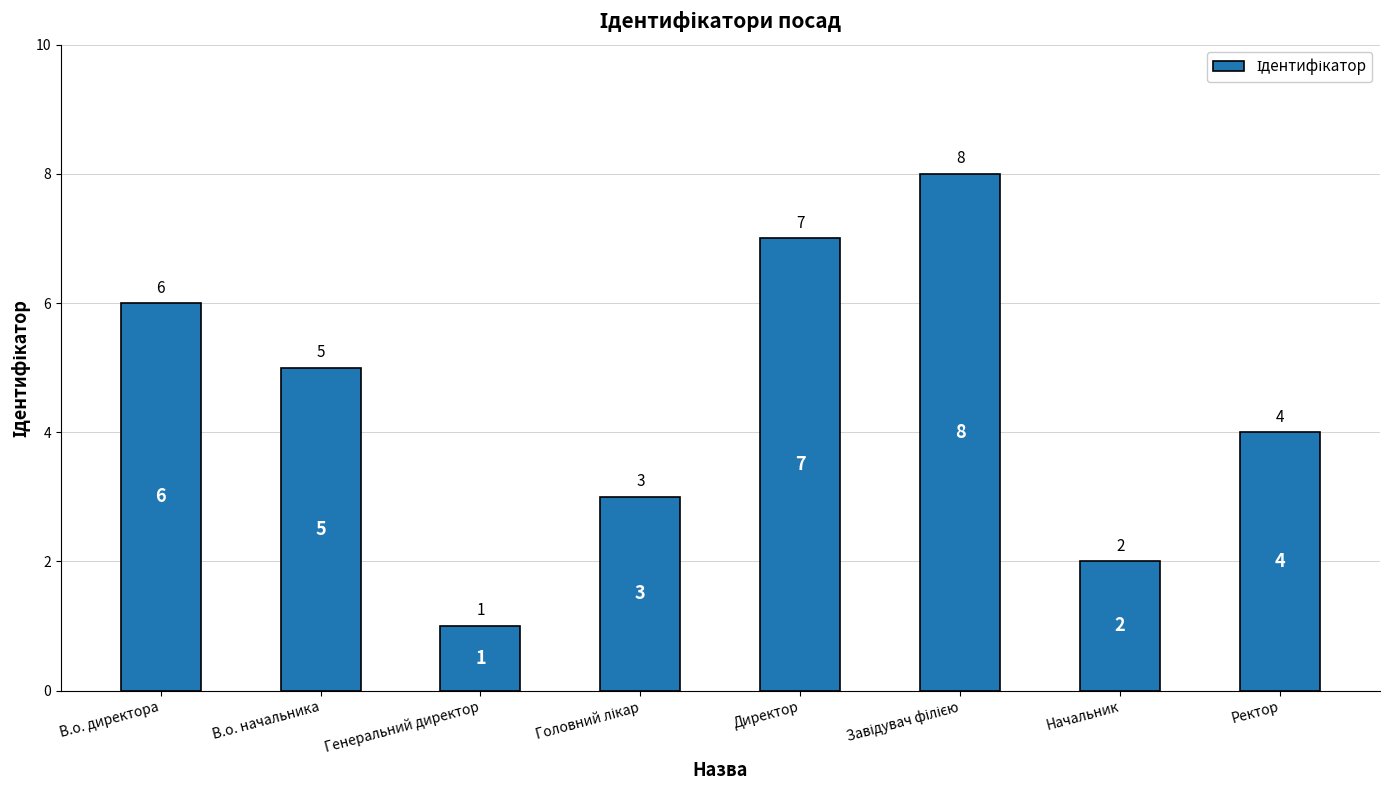

What is the value of the 3rd bar from the left?

1